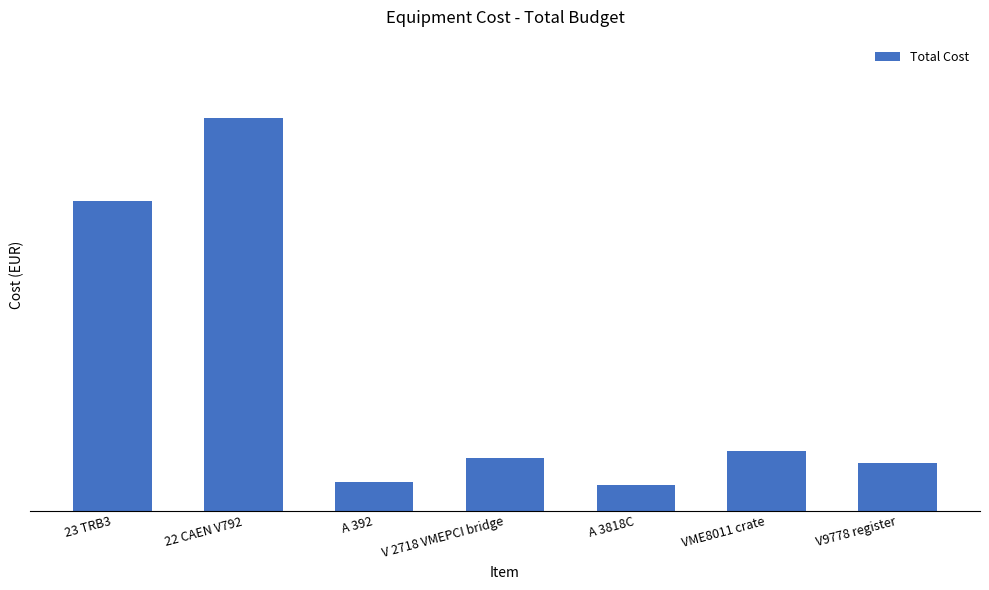

What is the label of the 4th bar from the right?

V 2718 VMEPCI bridge